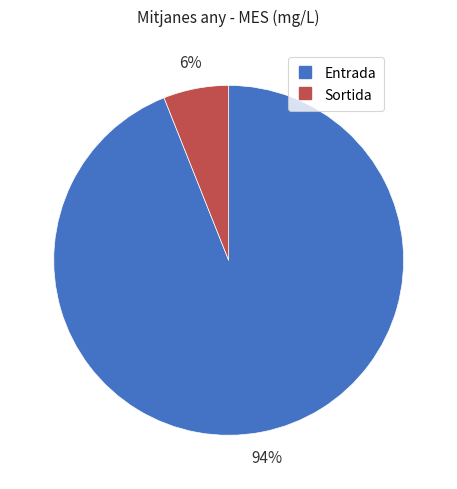

The Entrada slice represents 81% of the pie. True or false?

False